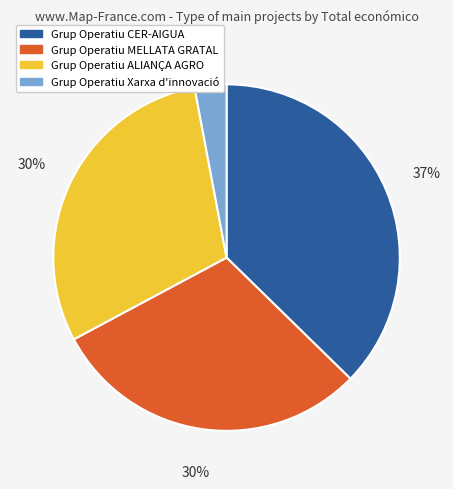

Approximately how many times larger is the value at Grup Operatiu MELLATA GRATAL compared to Grup Operatiu ALIANÇA AGRO?

1.0